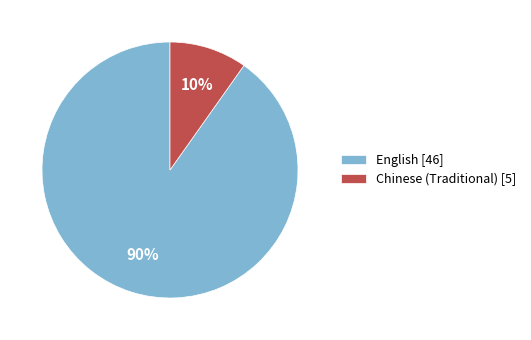

What is the smallest slice in the pie chart?

Chinese (Traditional)